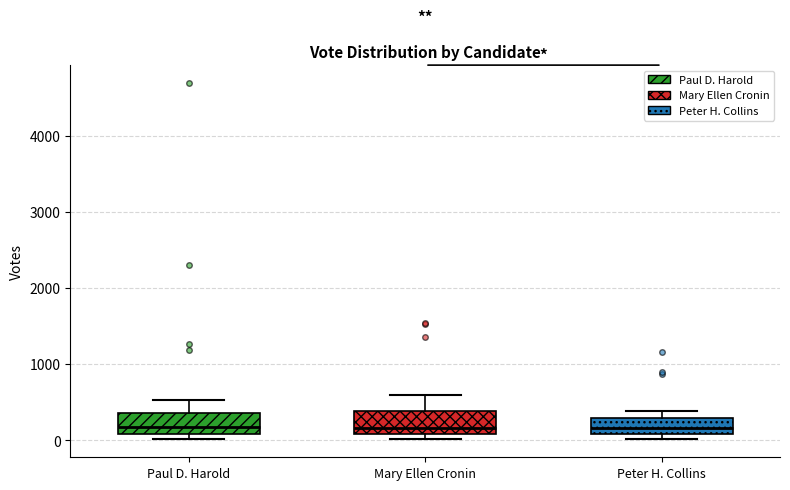

Reading left to right, read every box against the y-axis: the position of its median line, the range the box covers, and the ends of its whiskers. The values are not printed on the chart, so give them approximately, as read against the axis.

Paul D. Harold: median 200, box 100 to 400, whiskers 0 to 500
Mary Ellen Cronin: median 200, box 100 to 400, whiskers 0 to 600
Peter H. Collins: median 200, box 100 to 300, whiskers 0 to 400